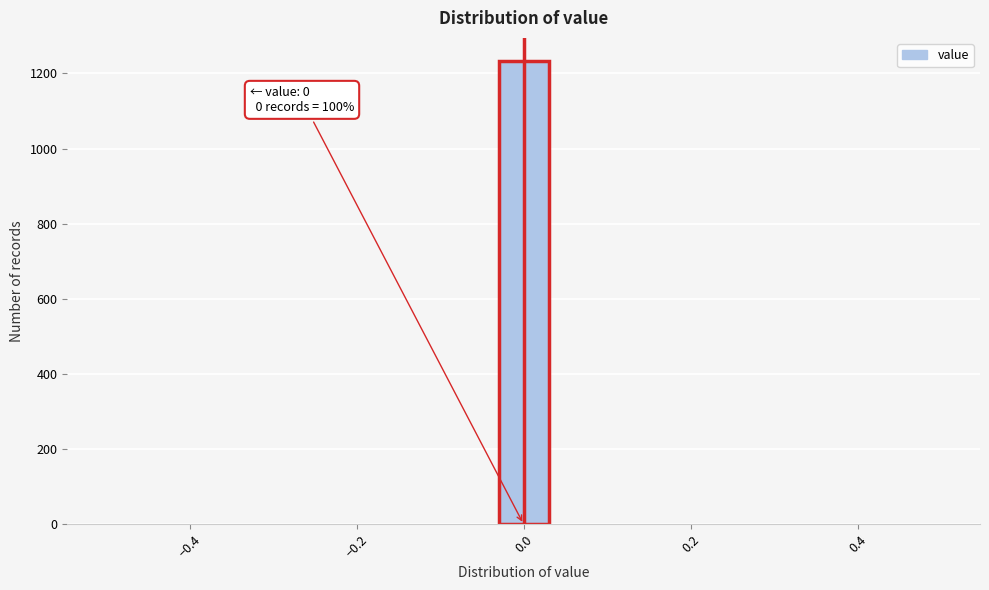

Read against the x-axis, roughly where is the centre of the tallest bar?

0.00